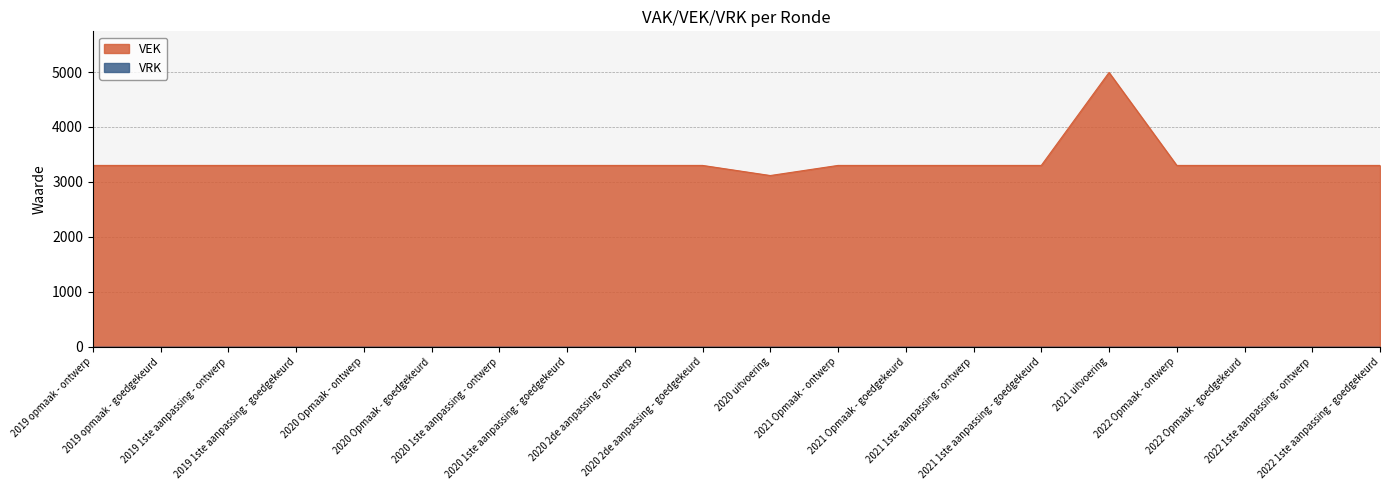

What is the maximum value shown in the chart?

4992